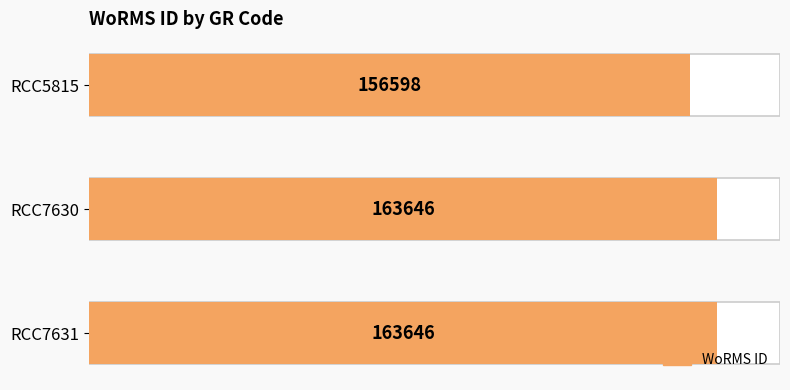

Count the values in the range 156598 to 163646.

3